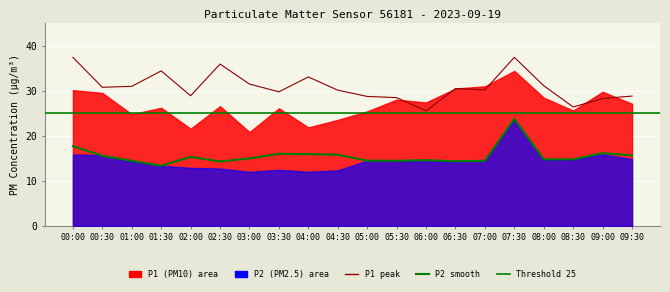

At which category is the sum across all series the highest?

07:30